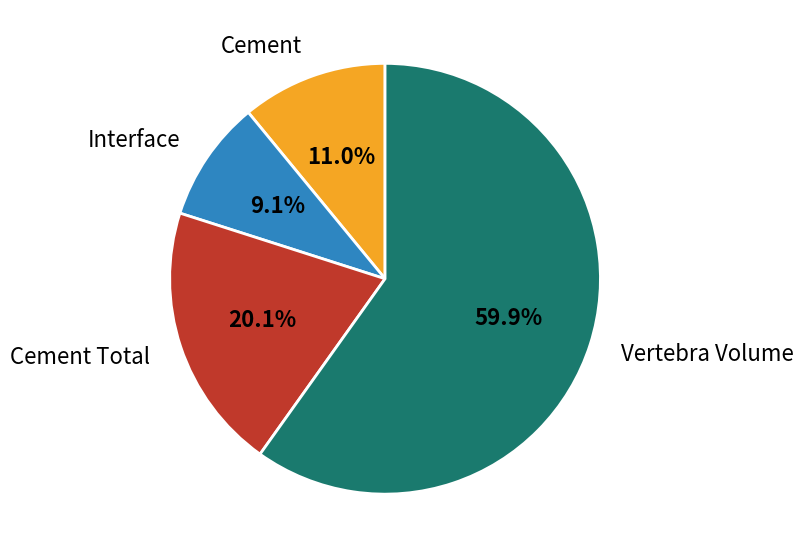

What is the majority slice?

Vertebra Volume